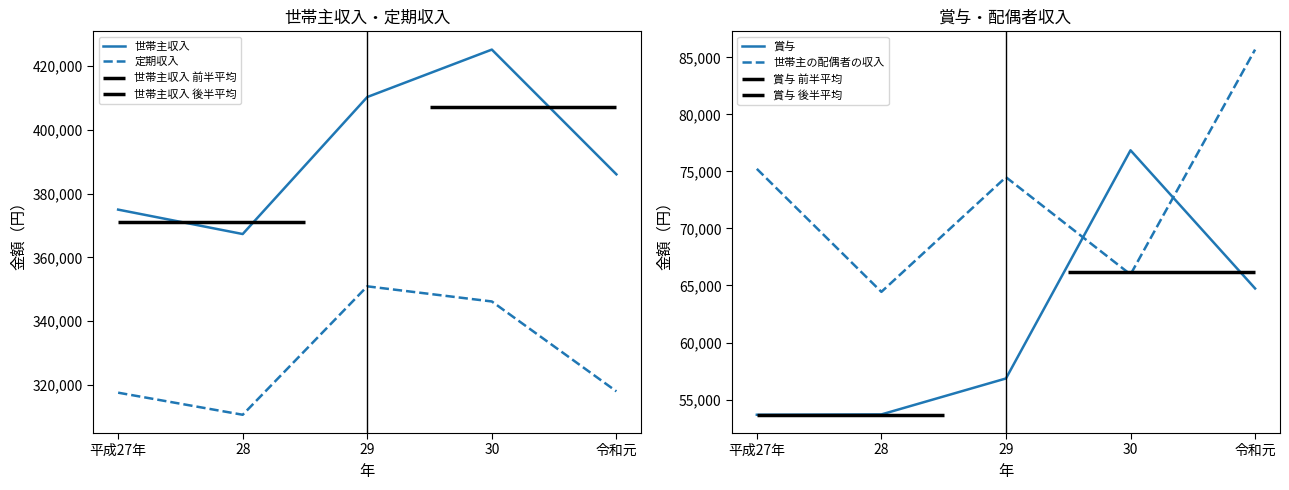

Which label corresponds to the smallest value in the chart?

平成27年